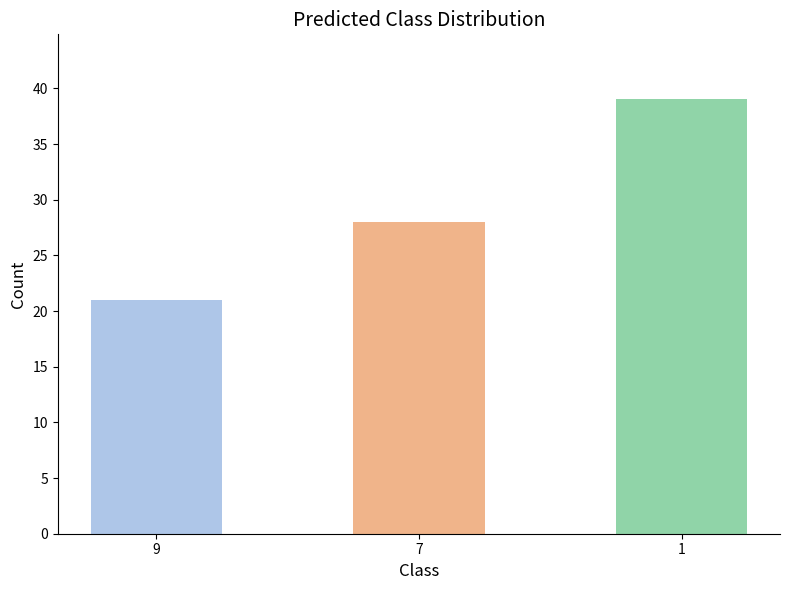

What is the sum of all values?

88